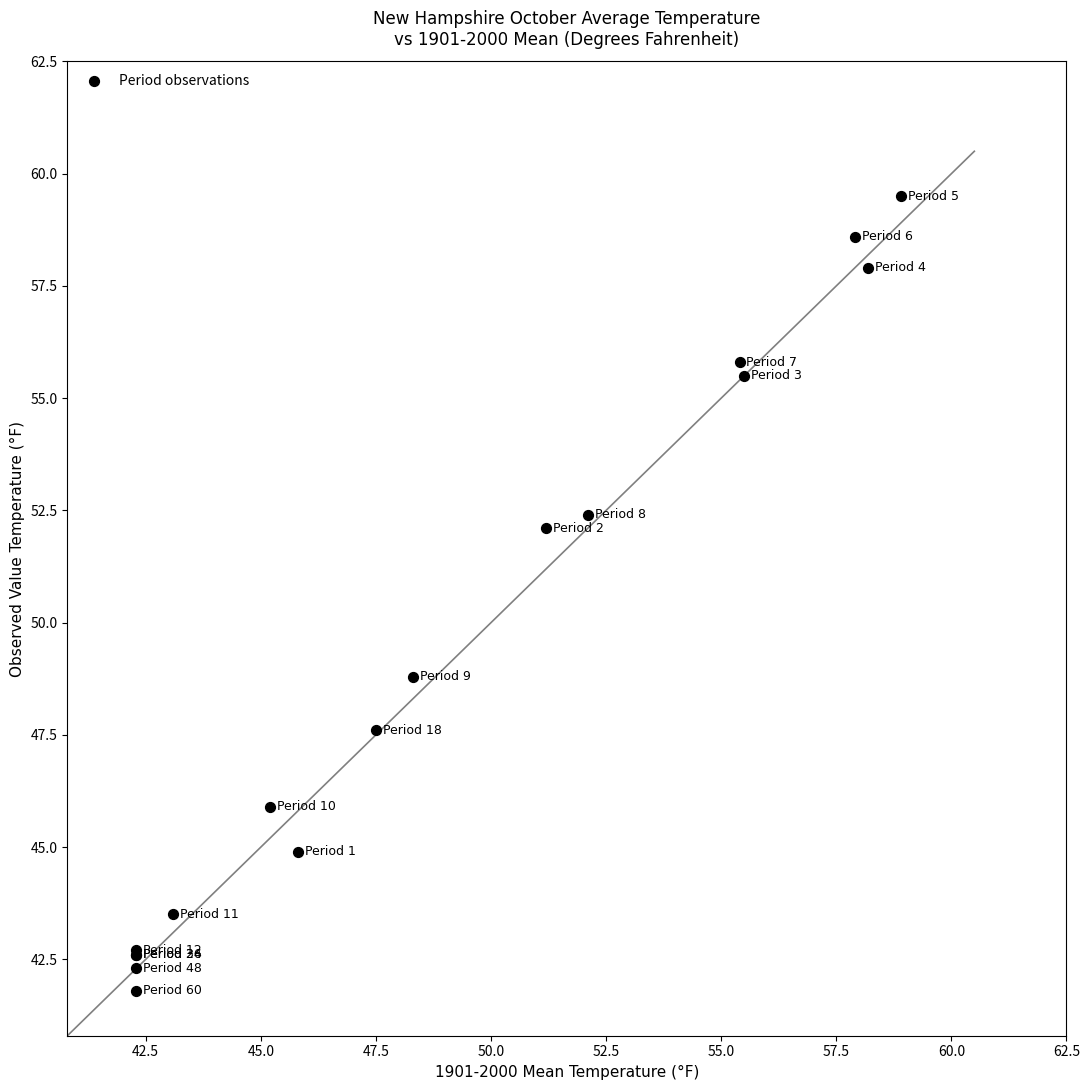

What Y value in the scatter plot is closest to 50?

48.8